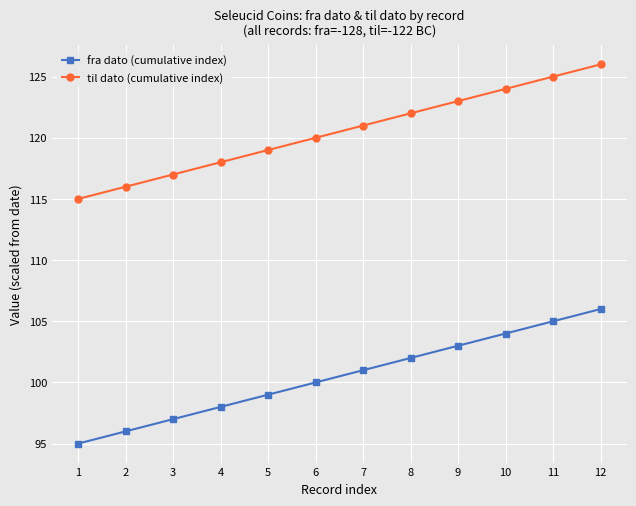

What is the total value across all series at 7?

222